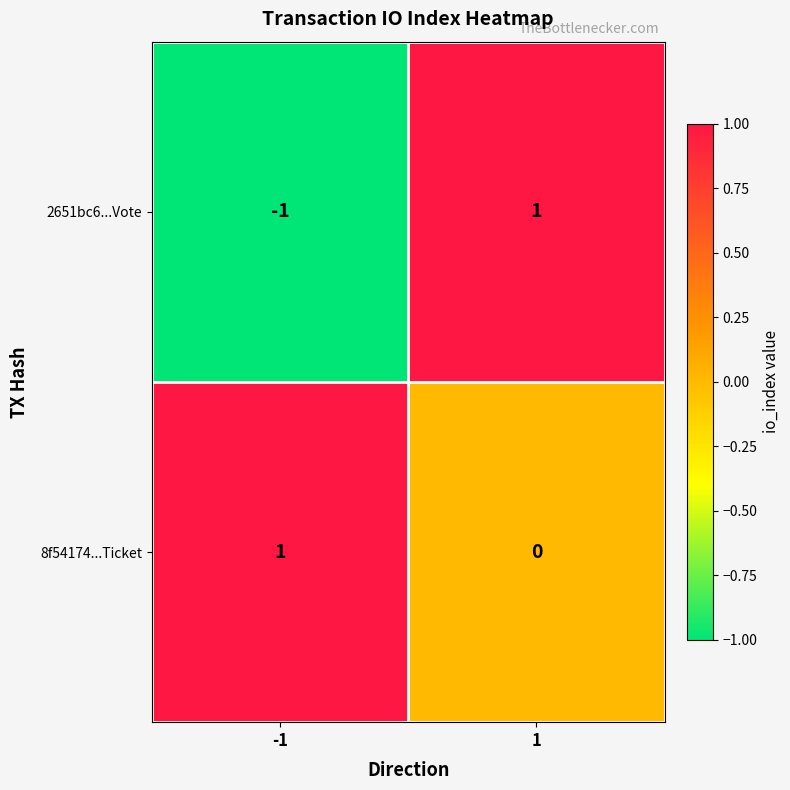

How many values in 2651bc6...Vote are below zero?

1